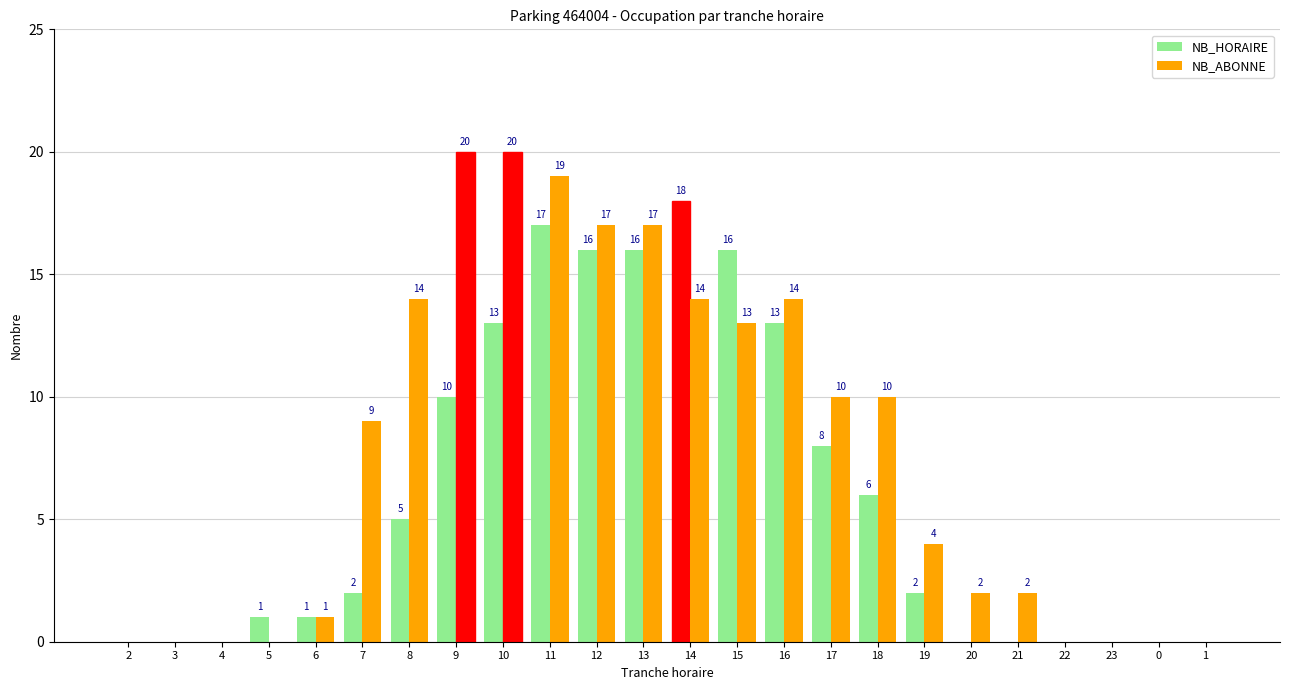

Reading left to right, list all the values displayed in this chart.

NB_HORAIRE: 0	0	0	1	1	2	5	10	13	17	16	16	18	16	13	8	6	2	0	0	0	0	0	0
NB_ABONNE: 0	0	0	0	1	9	14	20	20	19	17	17	14	13	14	10	10	4	2	2	0	0	0	0